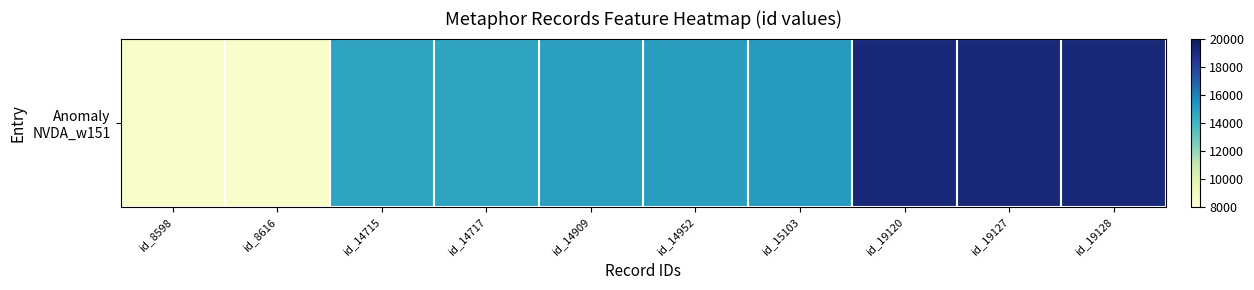

What is the change in value from id_14909 to id_19128?

+4219